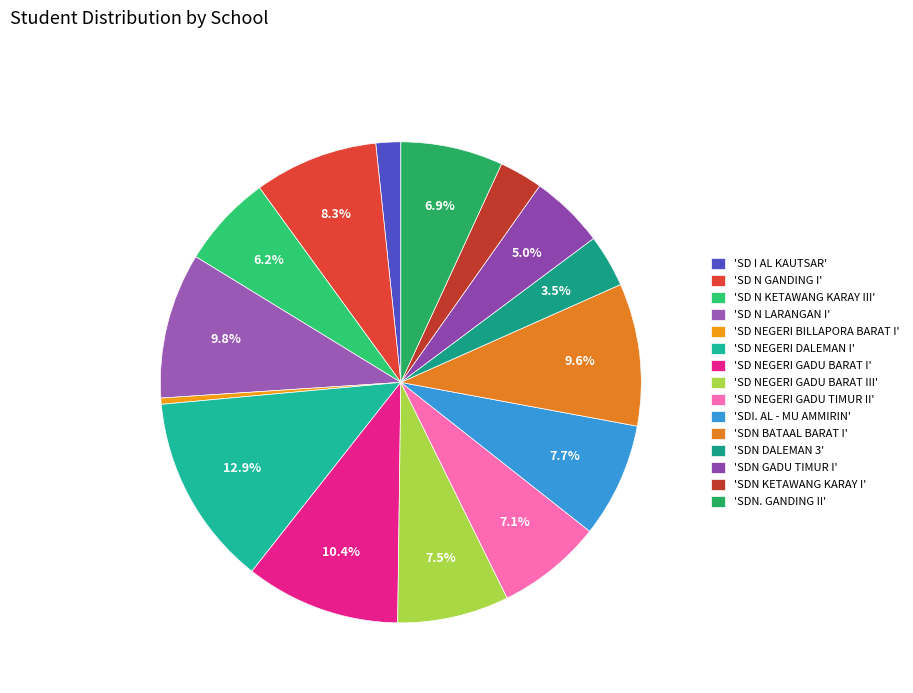

Does any single category account for the majority?

No